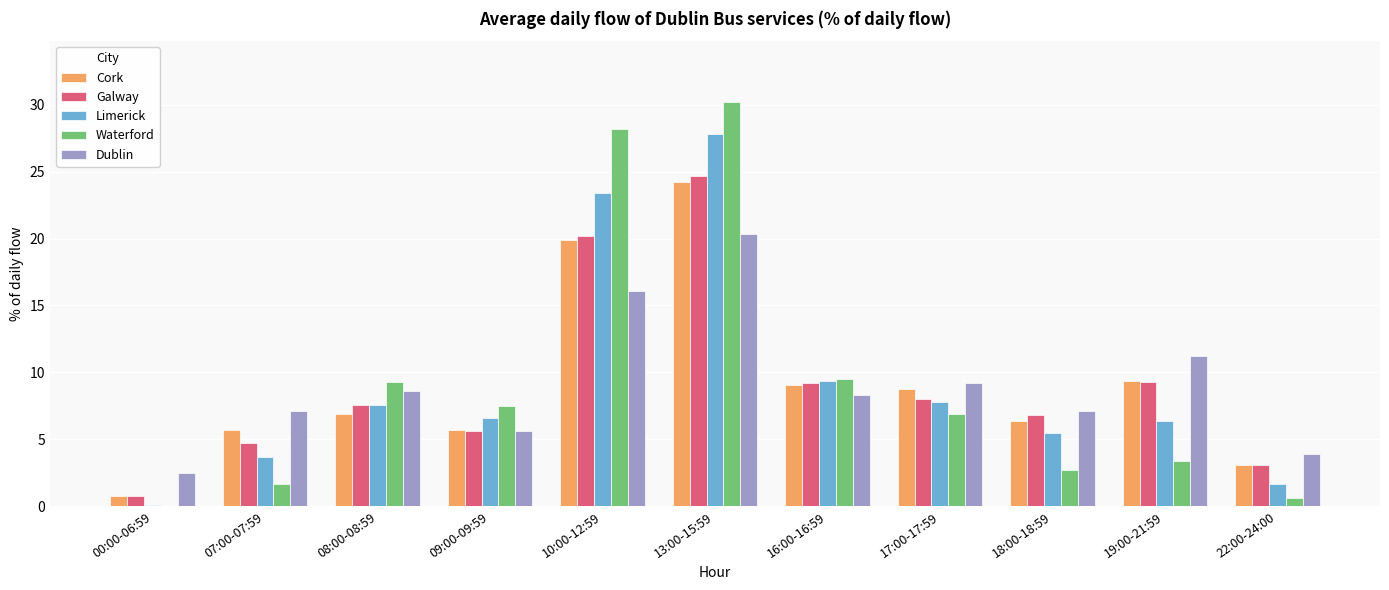

At which category is the sum across all series the highest?

13:00-15:59